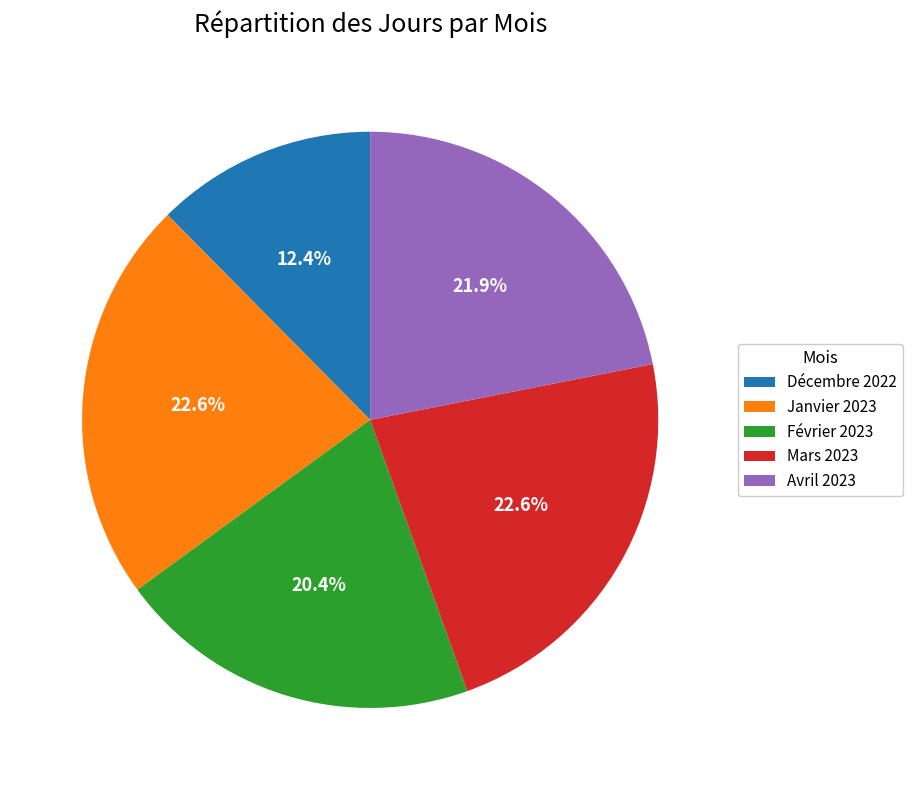

What percentage is the Mars 2023 slice, to the nearest percent?

23%